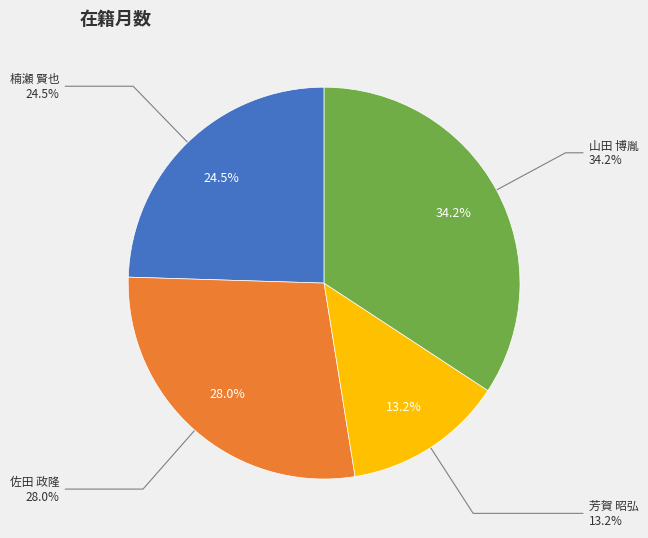

Count the number of slices in the pie.

4